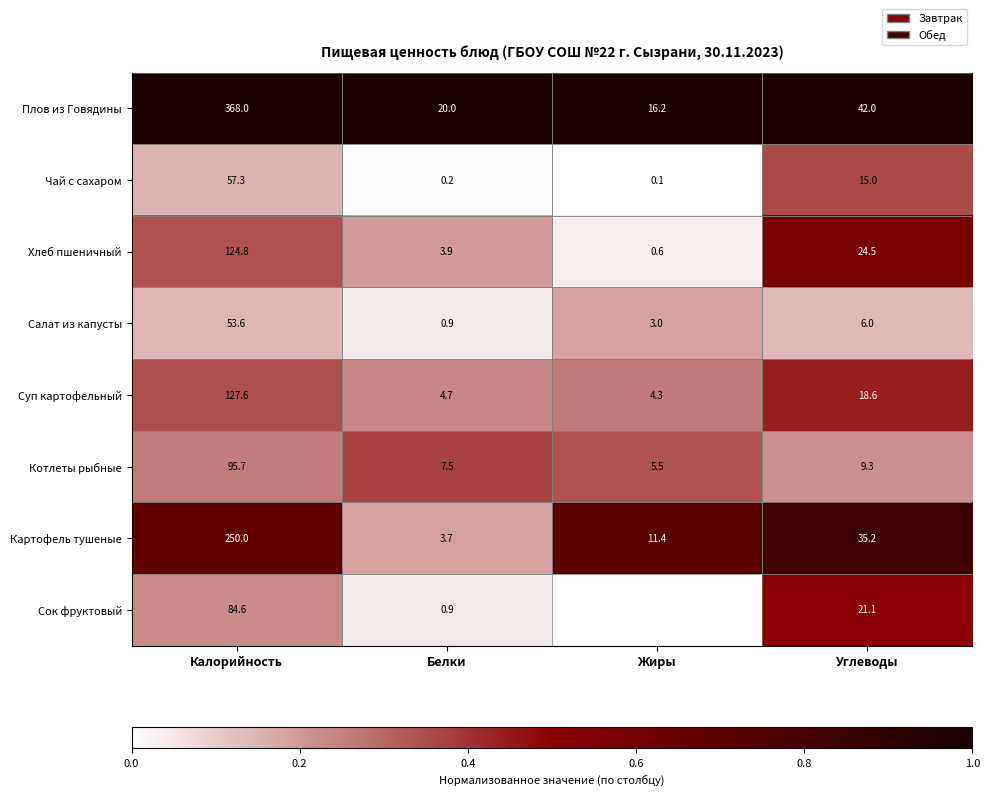

At how many categories does at least one series exceed 0?

4